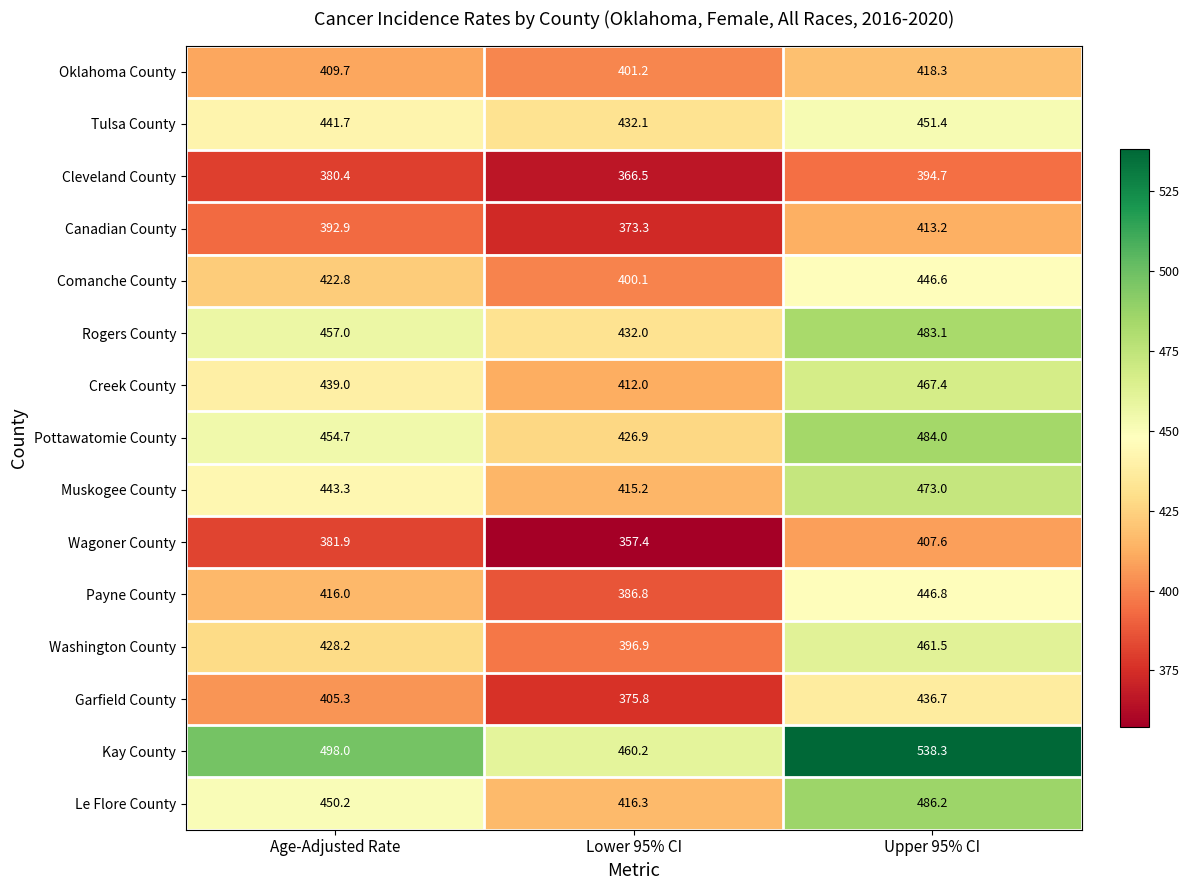

What is the total value across all series at Age-Adjusted Rate?

6421.1